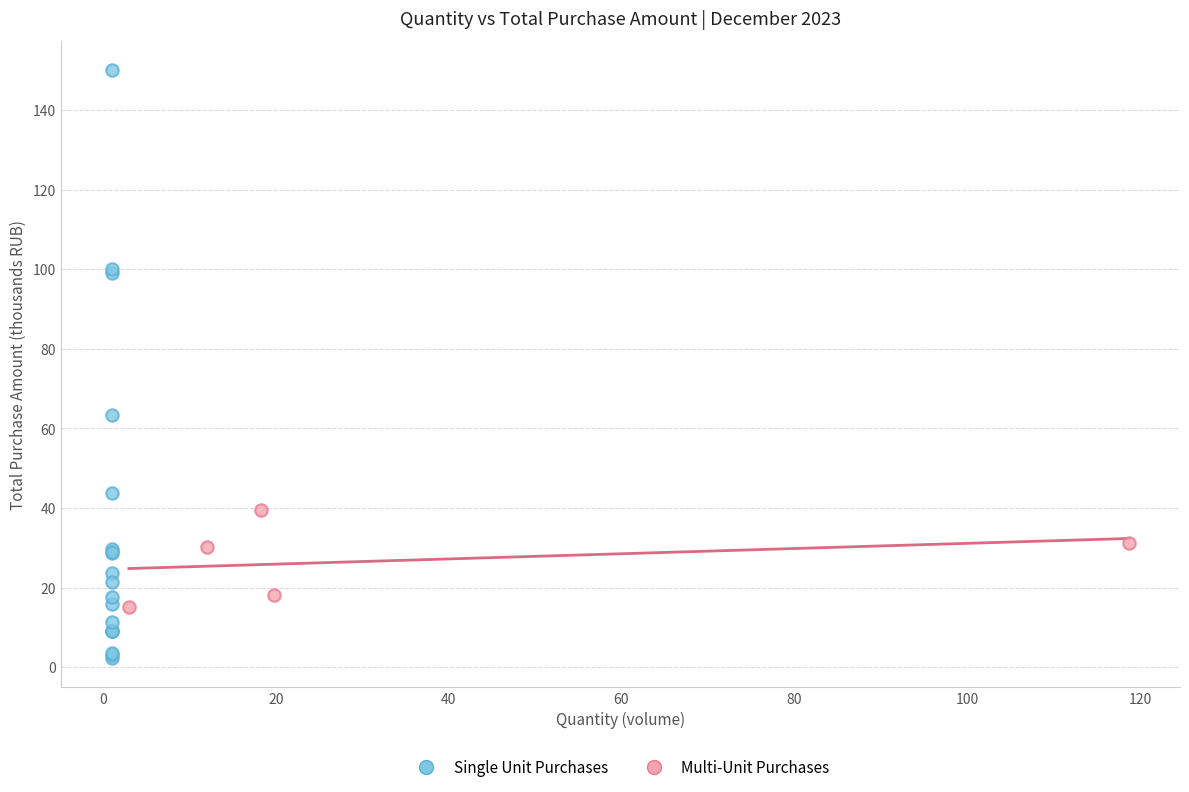

Which series reaches the minimum Y coordinate?

Single Unit Purchases